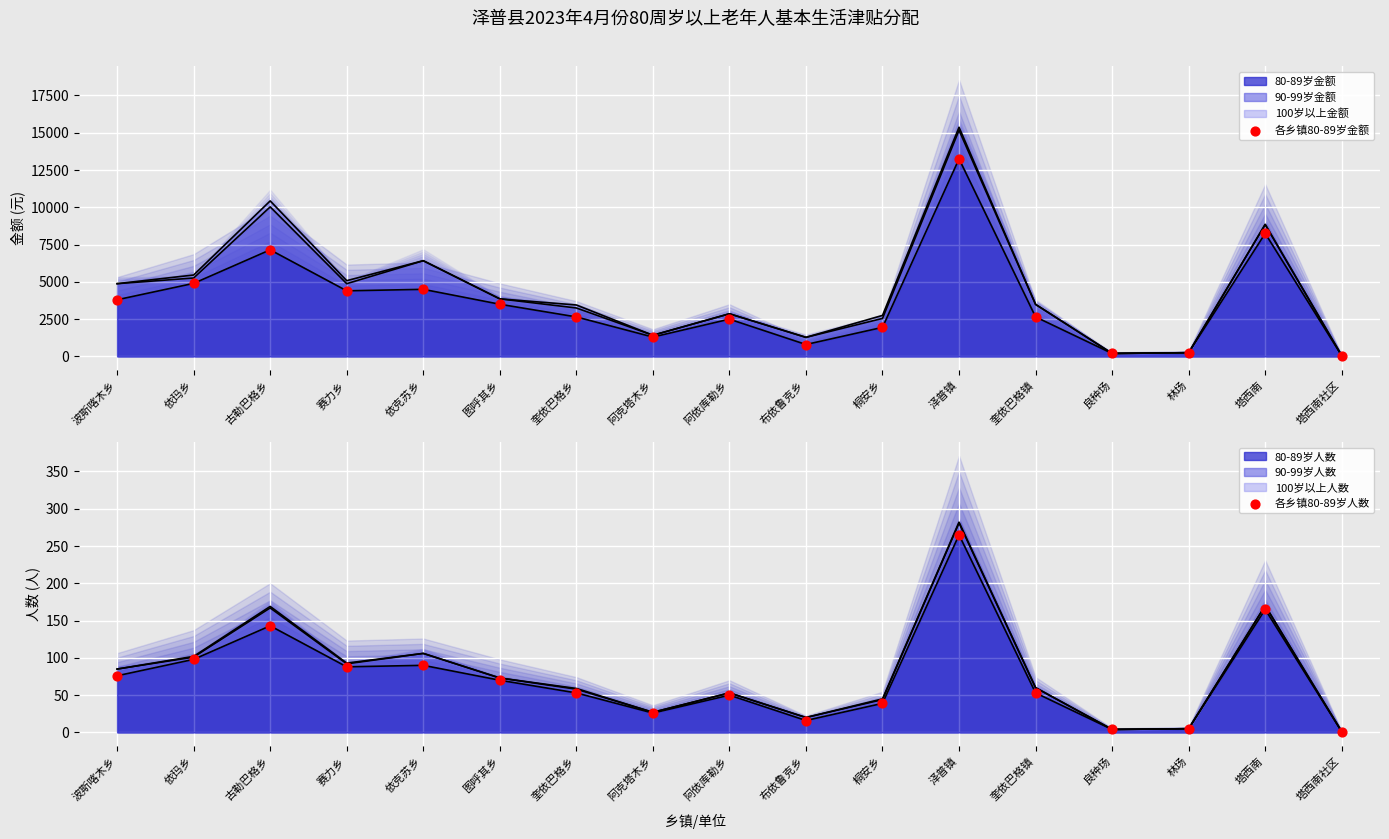

At which category is the sum across all series the highest?

泽普镇